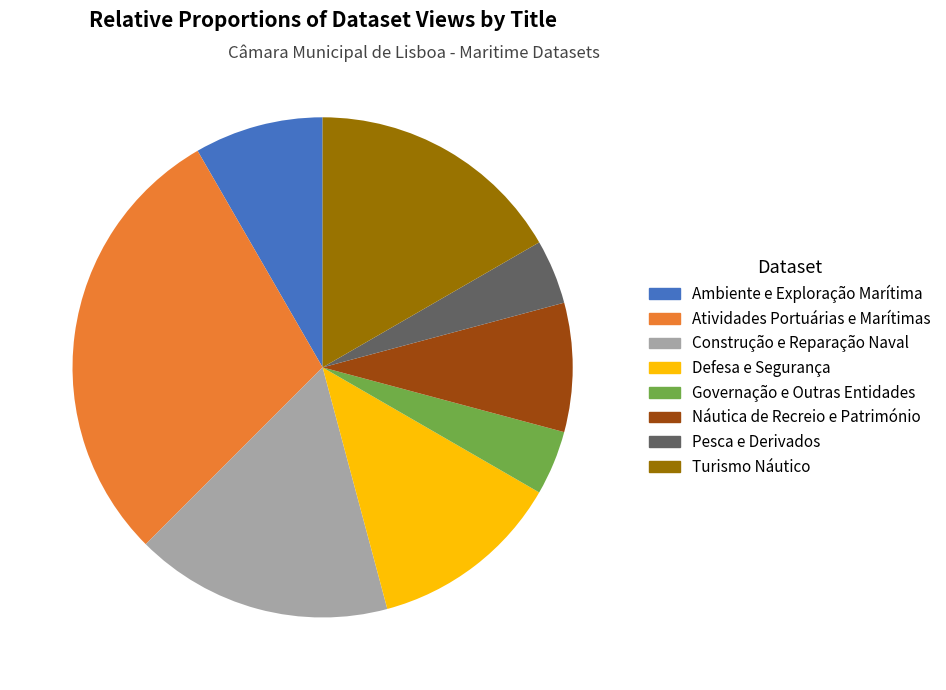

Is there any slice that represents more than half of the pie?

No